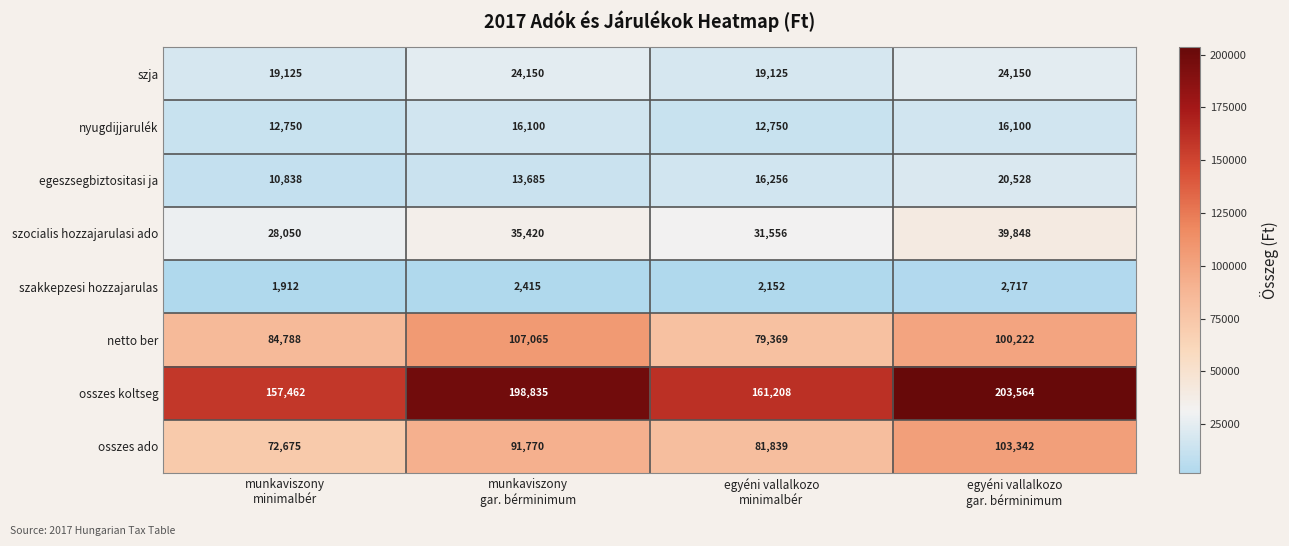

What is the average value of the szja series?

21638